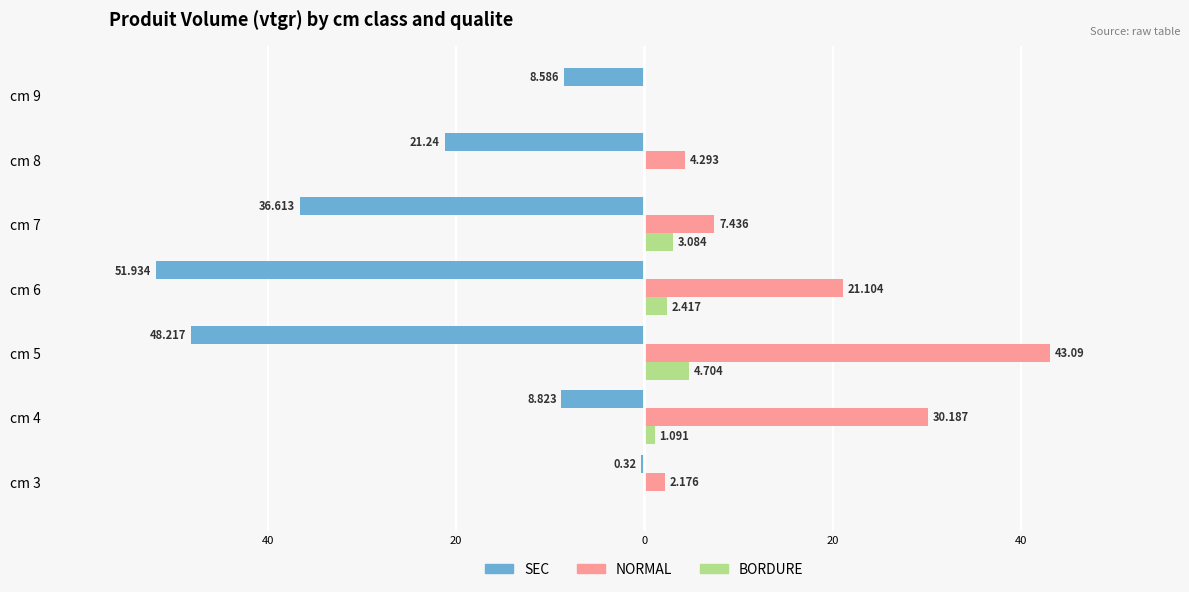

Rank the series at 40 from highest to lowest value.

NORMAL, SEC, BORDURE